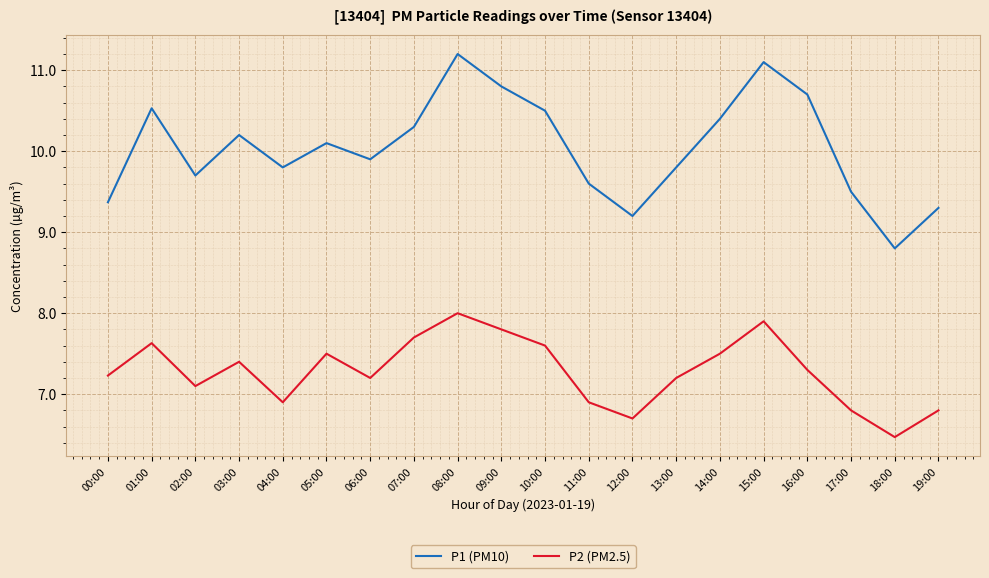

True or false: P2 (PM2.5) has more than 2 points higher than both neighbors.

True